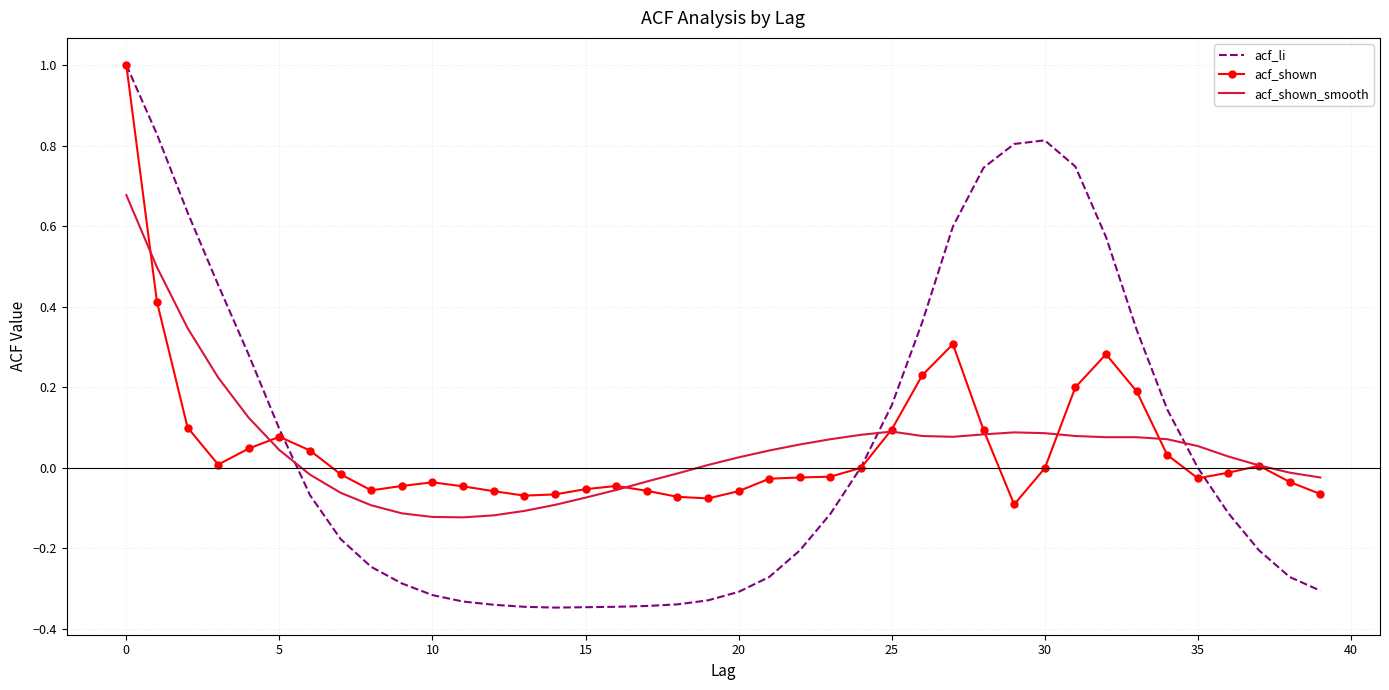

What is the sum of all acf_shown values?

2.1